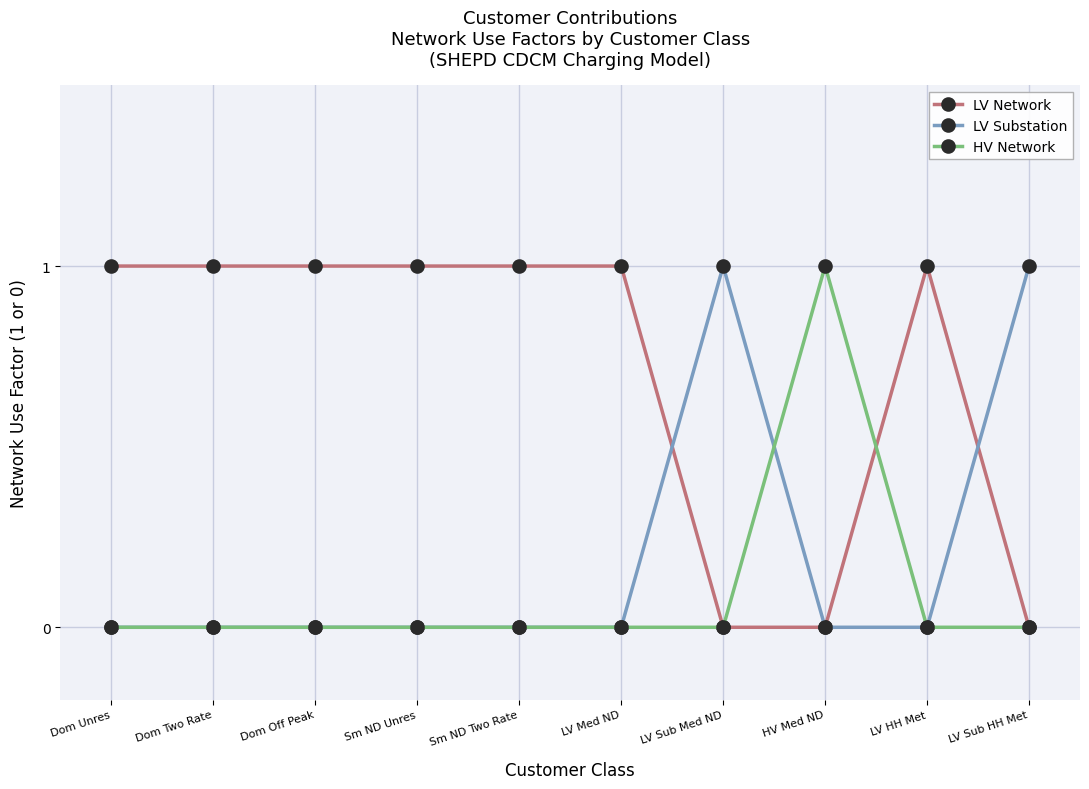

How many lines are shown in the chart?

3